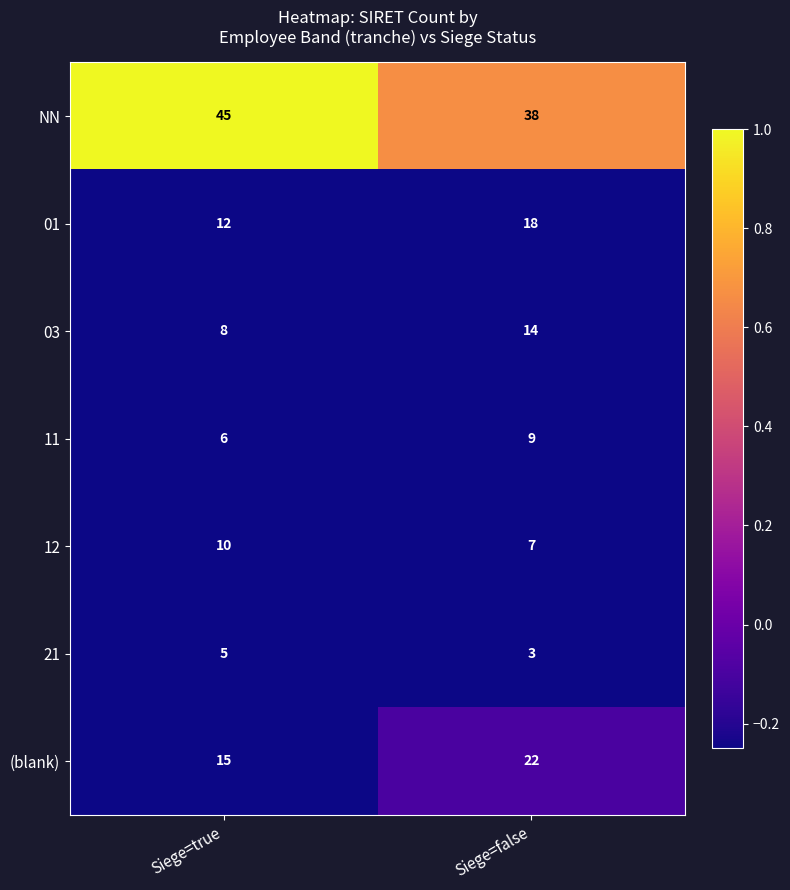

What is the total value across all series at Siege=false?

111